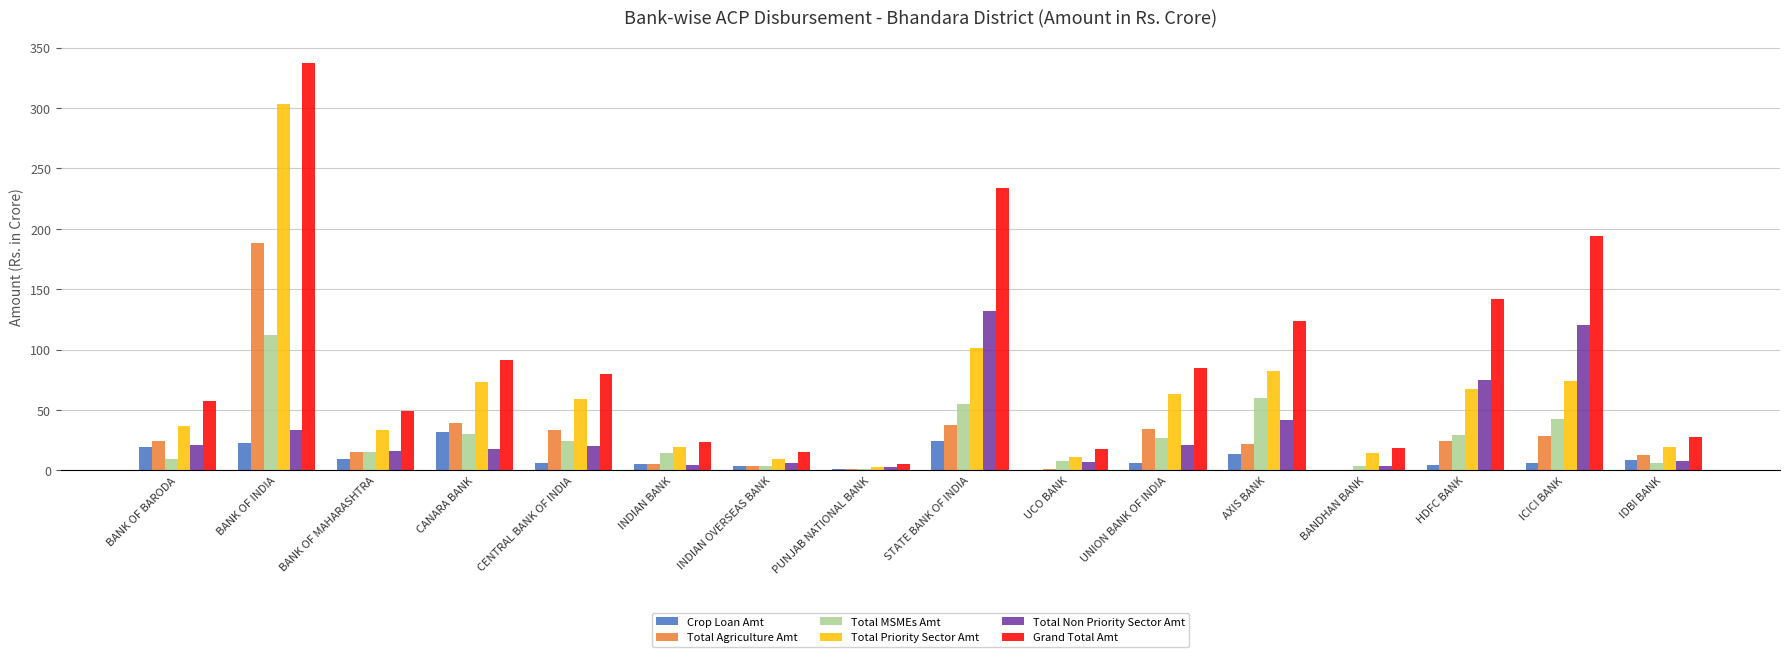

Which series has the largest total across all categories?

Grand Total Amt